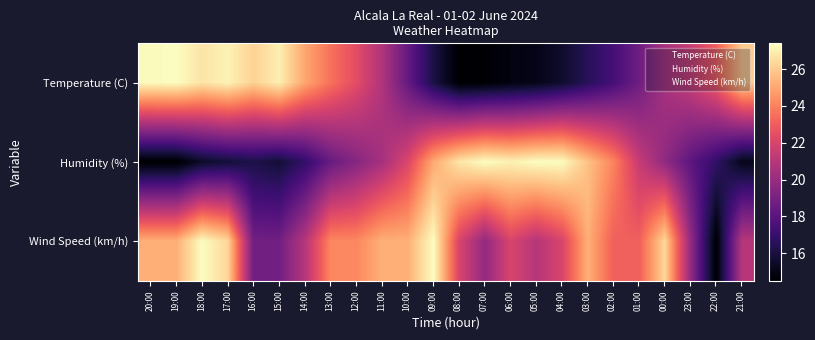

Reading right to left, transcribe all the data shown in this chart.

Temperature (C): 21:00=0.9	22:00=0.7	23:00=0.5	00:00=0.5	01:00=0.3	02:00=0.2	03:00=0.2	04:00=0.1	05:00=0.0	06:00=0.0	07:00=0.0	08:00=0.0	09:00=0.1	10:00=0.3	11:00=0.5	12:00=0.6	13:00=0.7	14:00=0.8	15:00=1.0	16:00=0.9	17:00=1.0	18:00=0.9	19:00=1.0	20:00=1.0
Humidity (%): 21:00=0.1	22:00=0.2	23:00=0.3	00:00=0.4	01:00=0.5	02:00=0.7	03:00=0.9	04:00=1.0	05:00=1.0	06:00=1.0	07:00=1.0	08:00=0.9	09:00=0.8	10:00=0.6	11:00=0.5	12:00=0.4	13:00=0.3	14:00=0.2	15:00=0.1	16:00=0.1	17:00=0.1	18:00=0.1	19:00=0.0	20:00=0.0
Wind Speed (km/h): 21:00=0.5	22:00=0.0	23:00=0.4	00:00=0.9	01:00=0.7	02:00=0.7	03:00=0.8	04:00=0.6	05:00=0.5	06:00=0.6	07:00=0.4	08:00=0.6	09:00=1.0	10:00=0.8	11:00=0.8	12:00=0.8	13:00=0.8	14:00=0.5	15:00=0.3	16:00=0.3	17:00=0.9	18:00=1.0	19:00=0.8	20:00=0.8